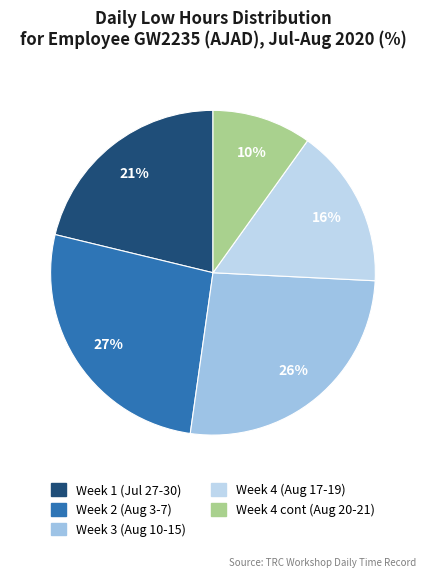

What is the smallest slice in the pie chart?

Week 4 cont (Aug 20-21)